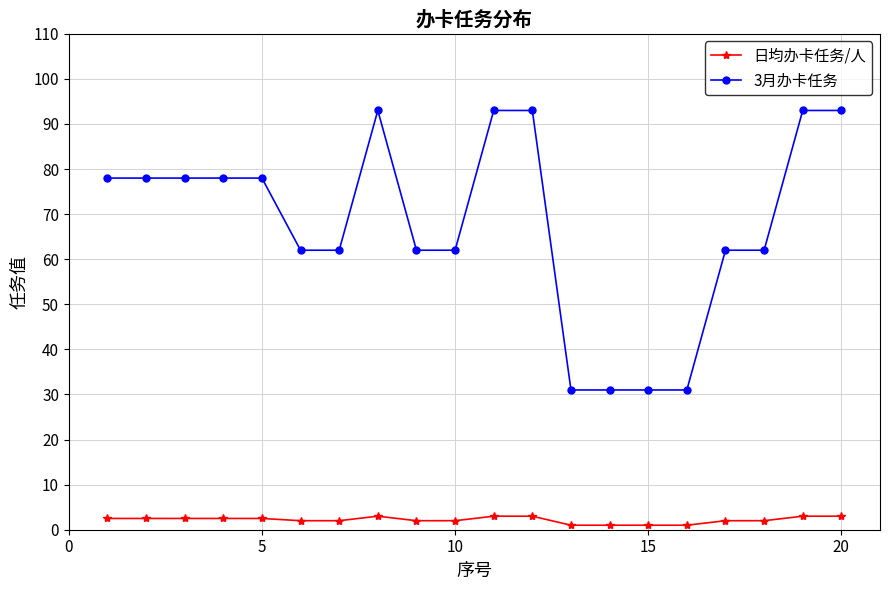

True or false: 日均办卡任务/人 and 3月办卡任务 cross at least once.

False